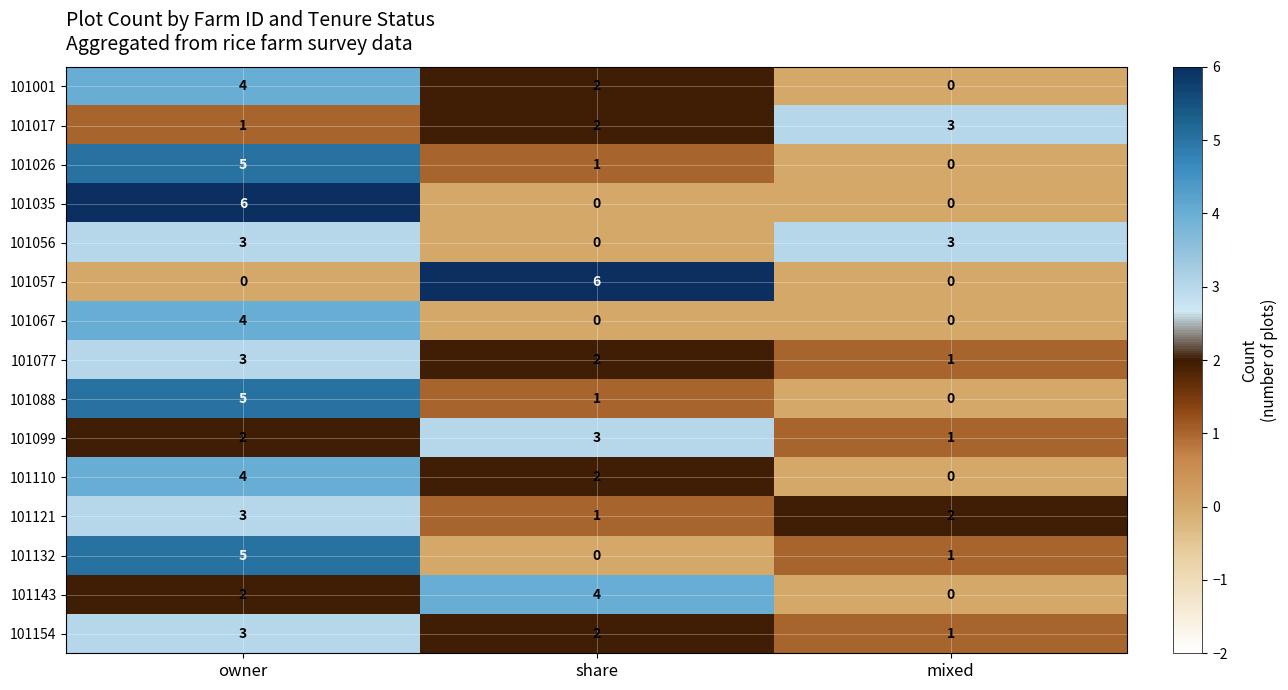

The 101110 series shows 3 at owner. True or false?

False